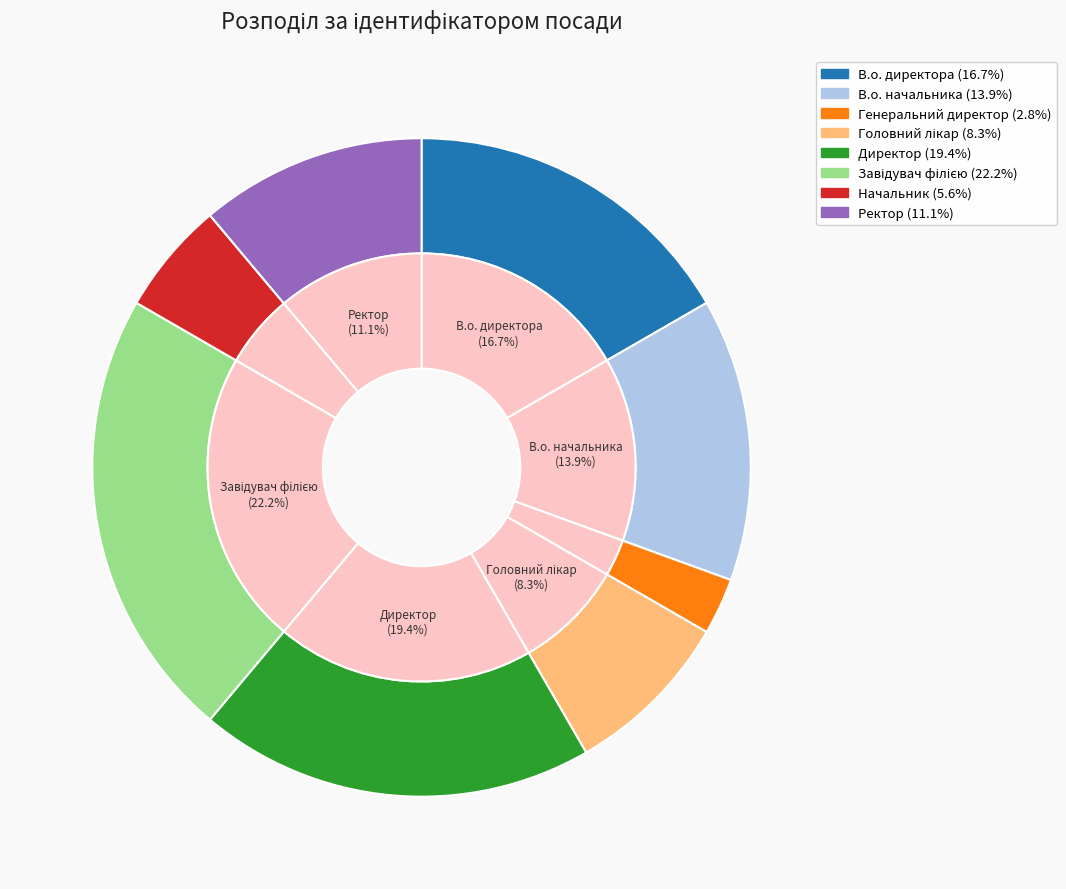

What is the largest slice in the pie chart?

Завідувач філією